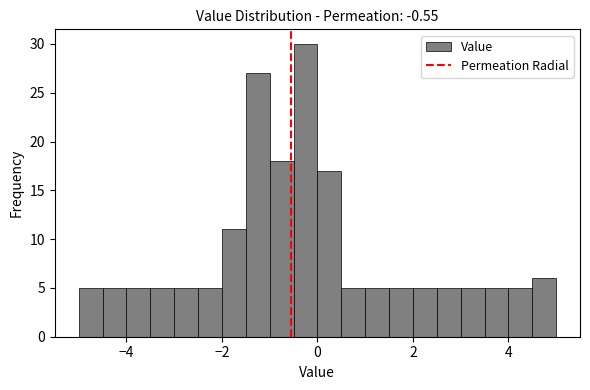

Around what value on the x-axis is the tallest bar? Give the approximate position of its centre, as read against the axis.

-0.2